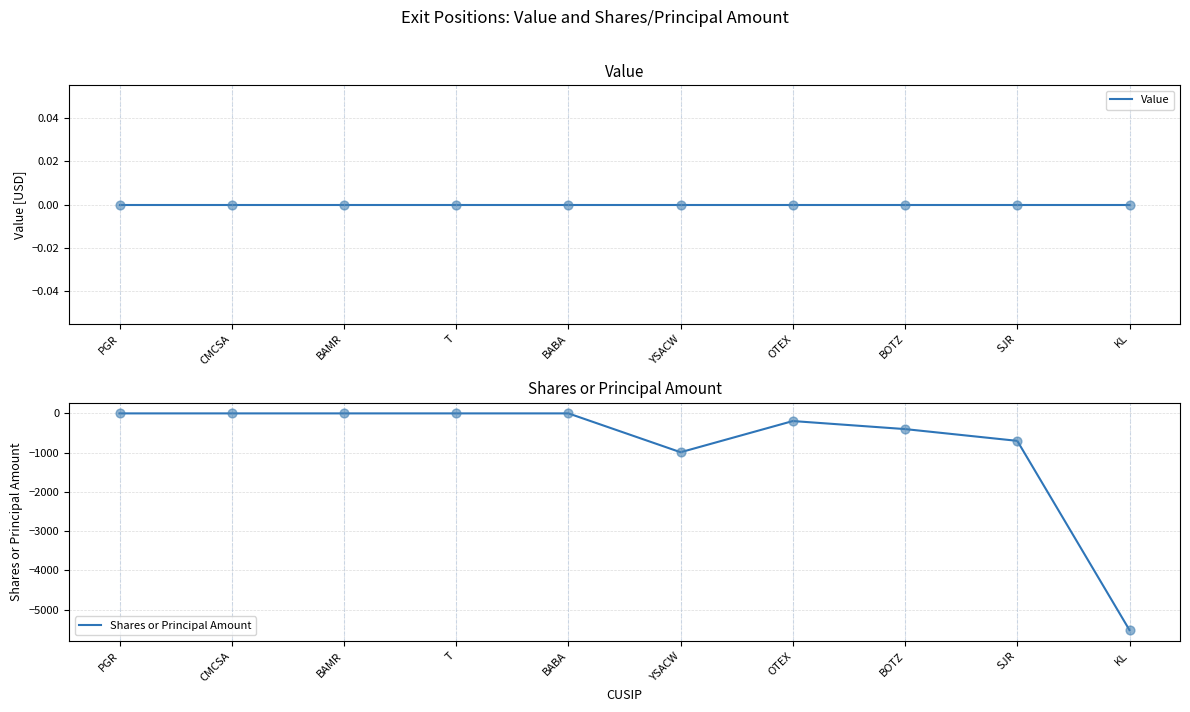

Which series reaches the maximum Y coordinate?

Value